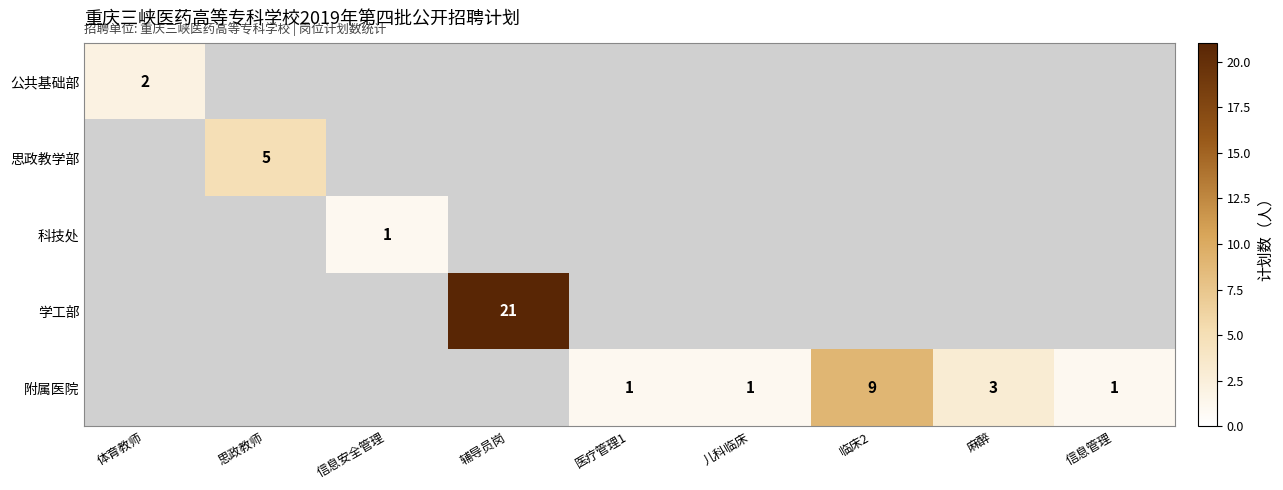

Is it true that 附属医院 equals 4 at 麻醉?

False